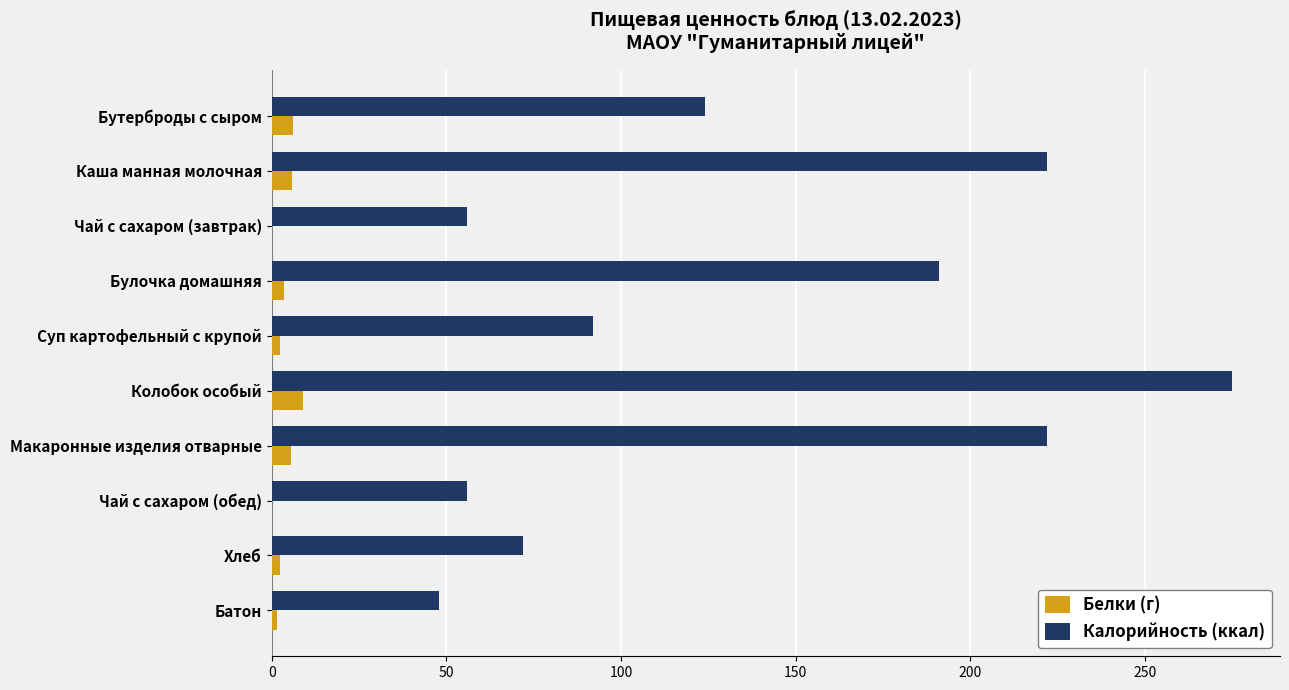

Between Каша манная молочная and Батон, which series saw the biggest shift?

Калорийность (ккал)